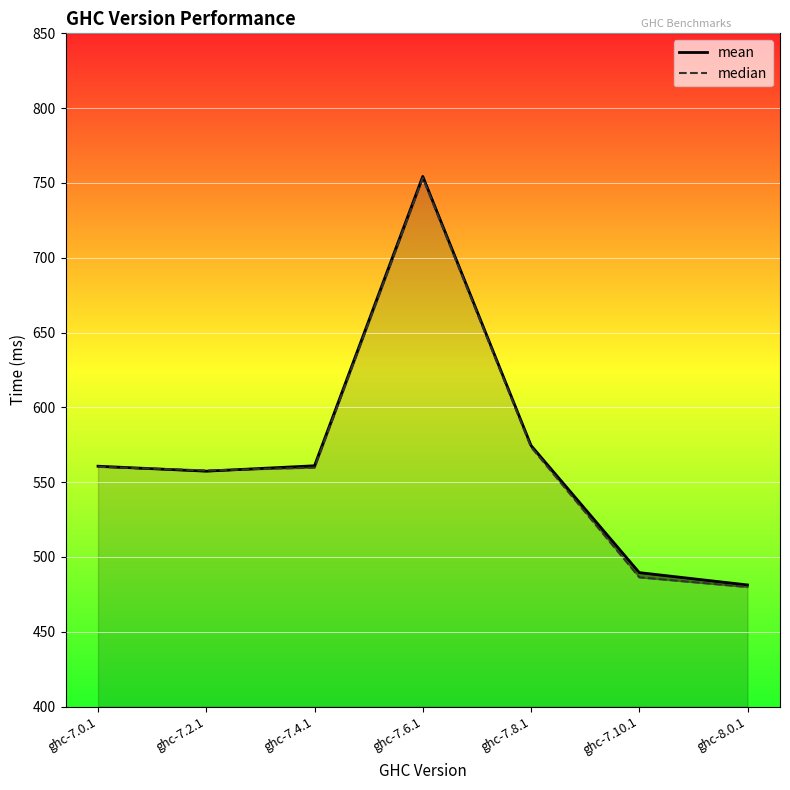

What position from the right is ghc-7.4.1?

5